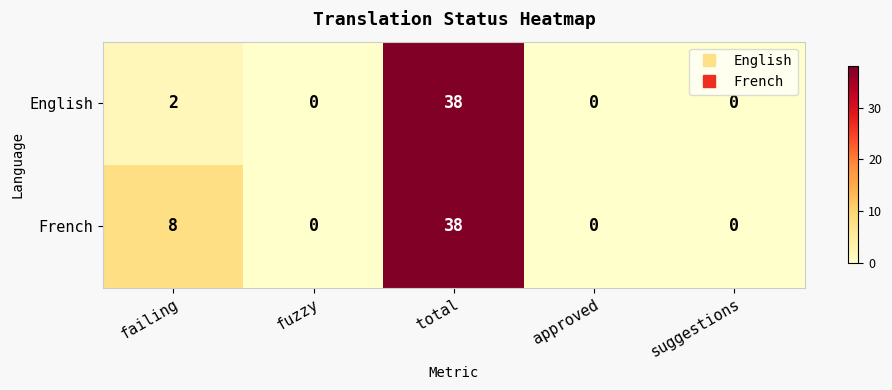

At which label does French reach its peak?

total